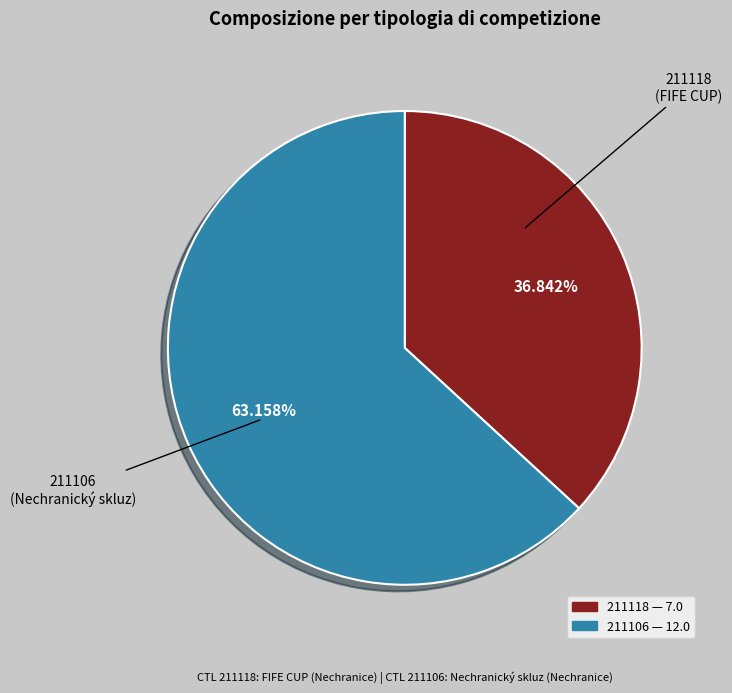

Approximately how many times larger is the value at 211106 compared to 211118?

1.7